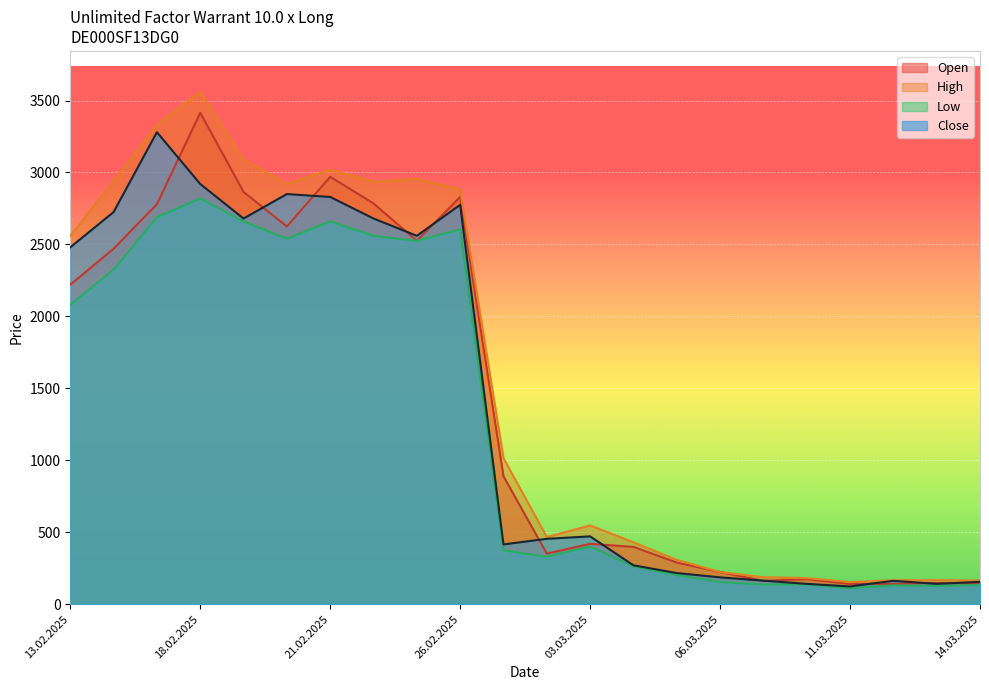

What is the total value across all series at 07.03.2025?

648